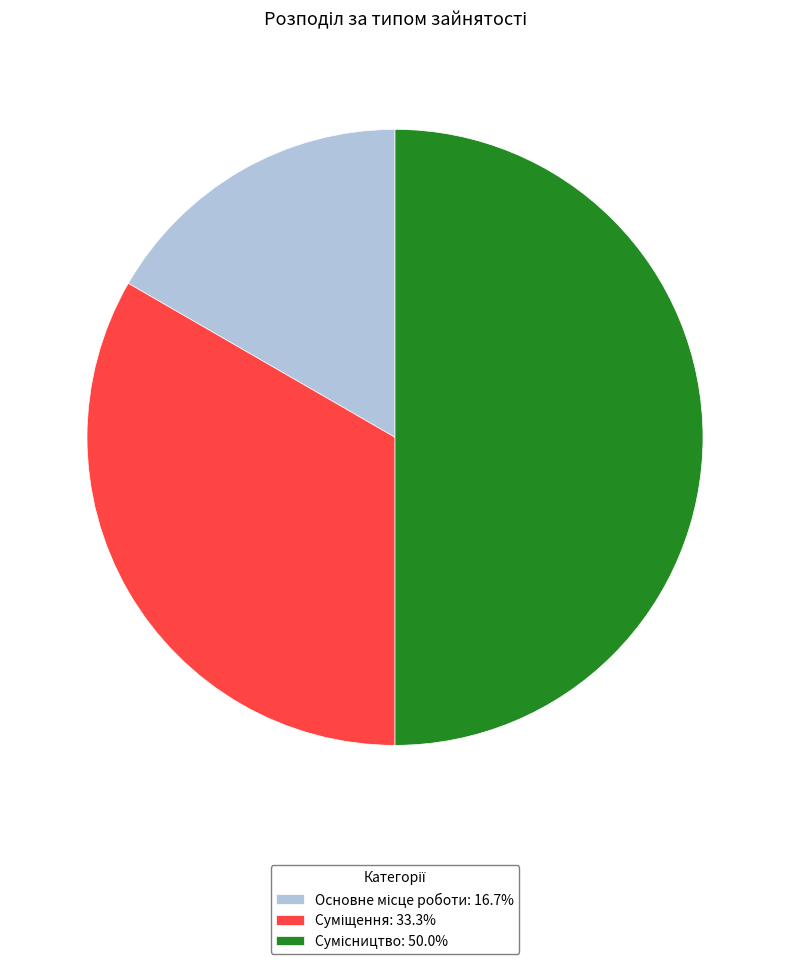

Rank the categories by value from lowest to highest.

Основне місце роботи, Суміщення, Сумісництво